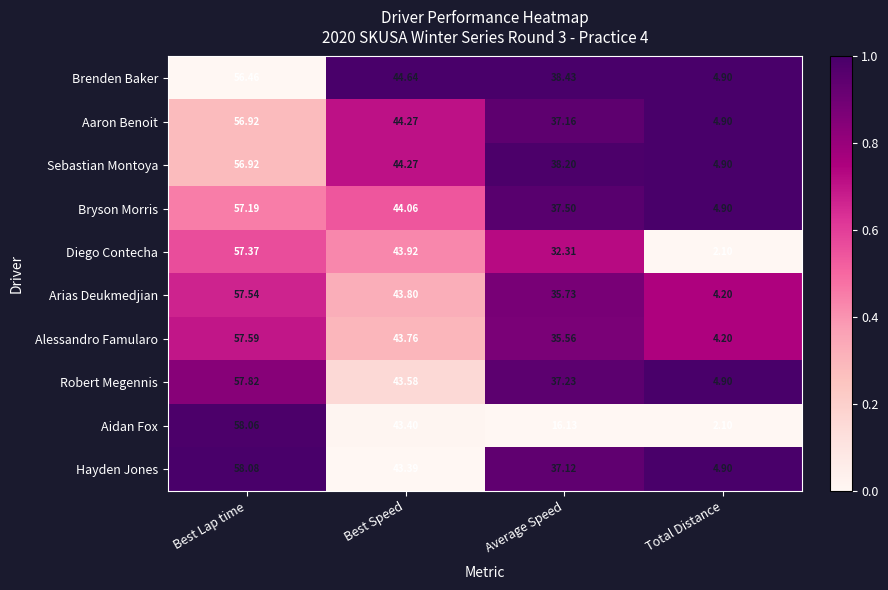

Which series has the largest total across all categories?

Brenden Baker